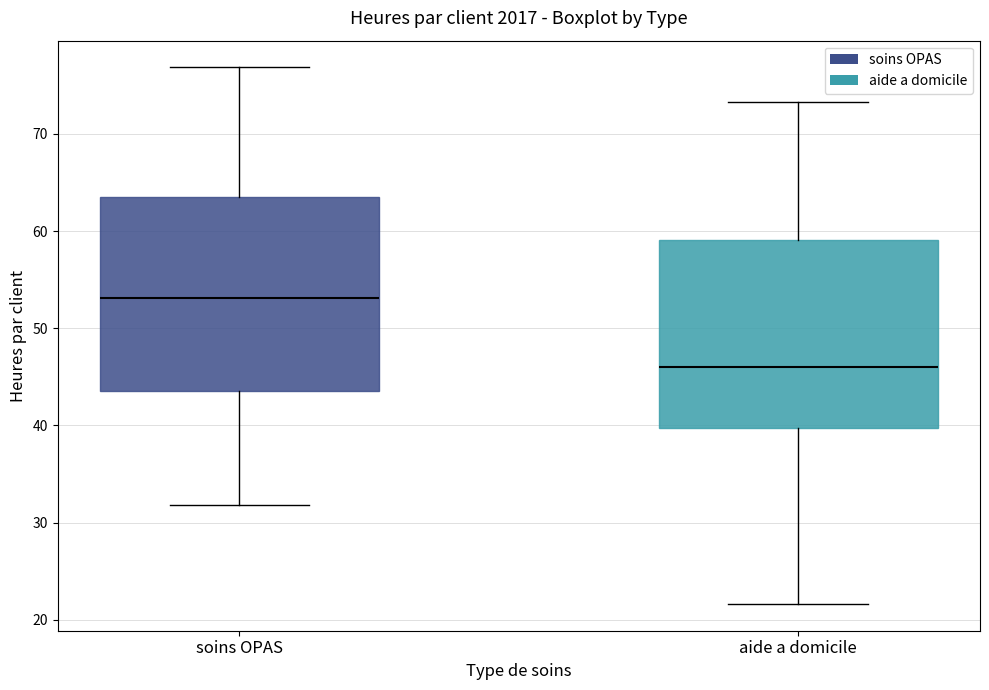

Which box has the highest median line?

soins OPAS